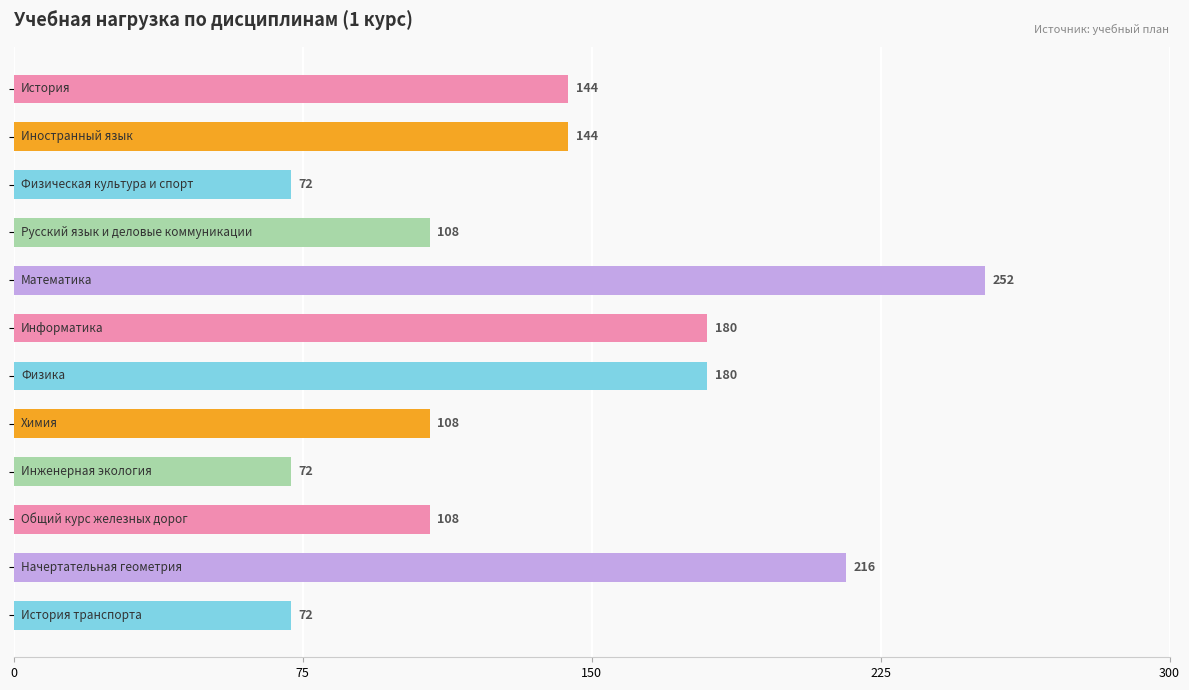

What is the value of the 11th bar from the top?

216